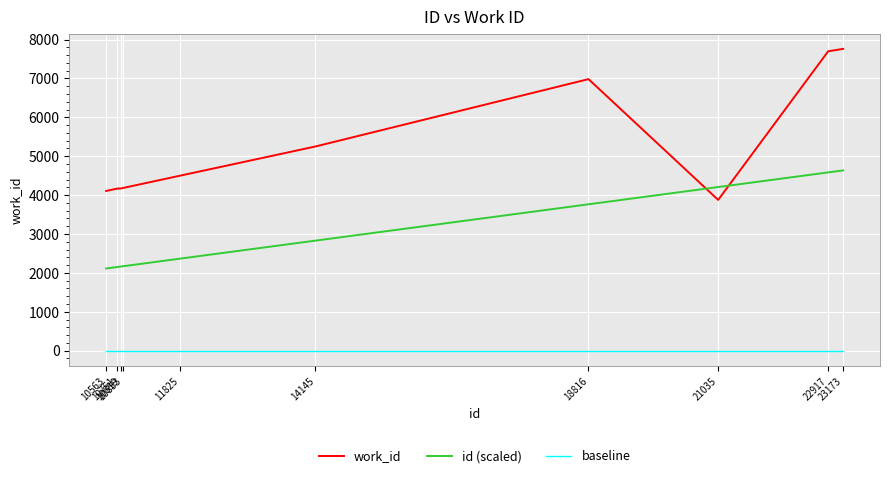

Which series has the largest total across all categories?

work_id